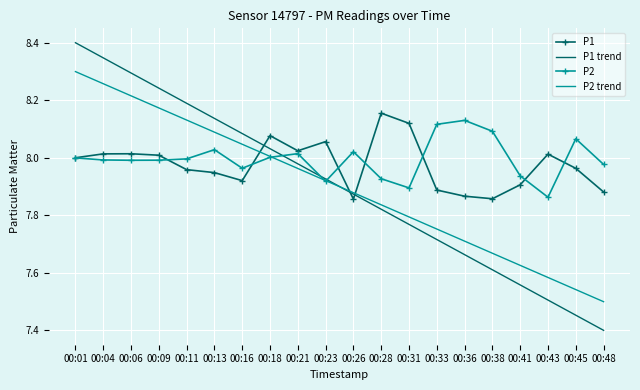

What is the difference between the maximum and minimum values in the P2 series?

0.3